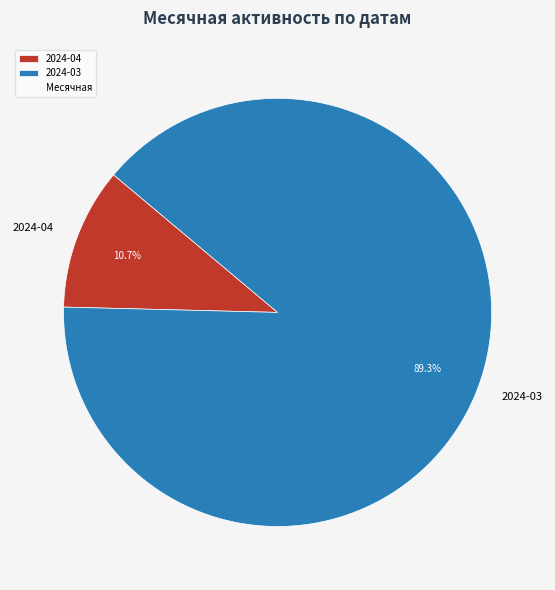

Which slice is the largest?

2024-03